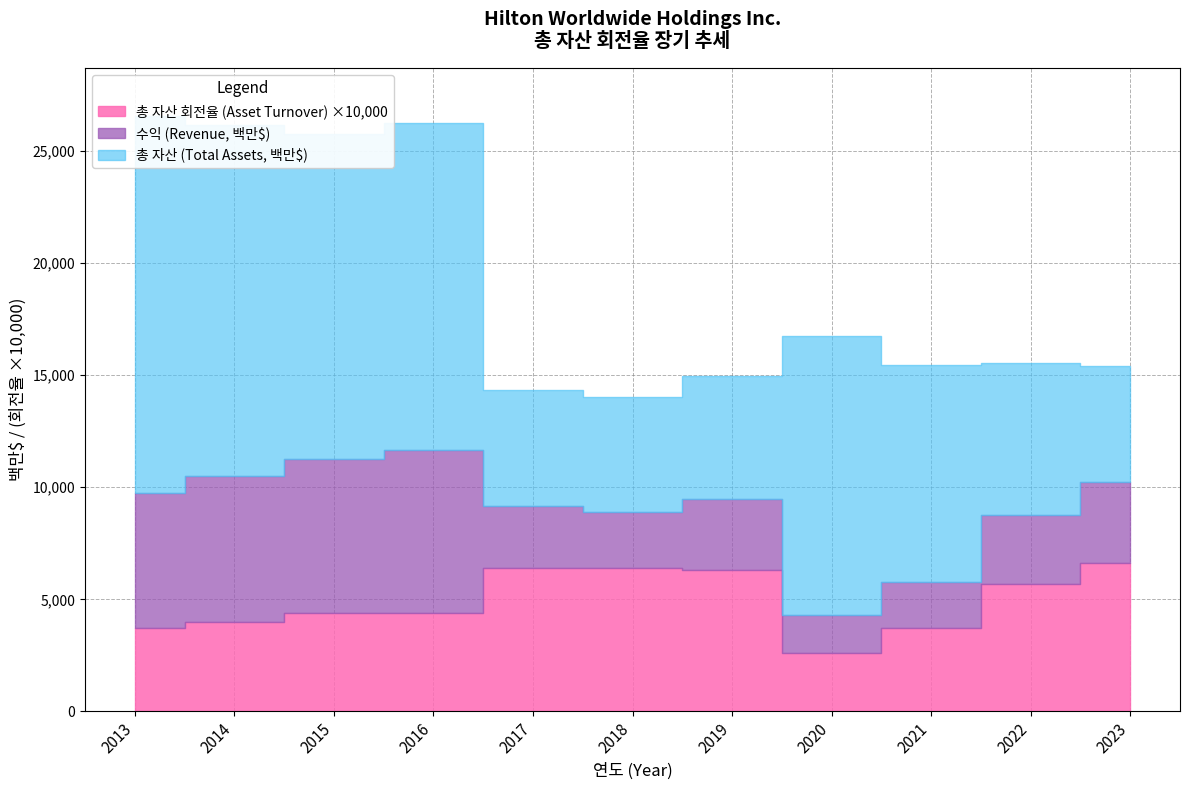

What is the difference between the second highest and second lowest values in the 수익 (Revenue) series?

5484.0